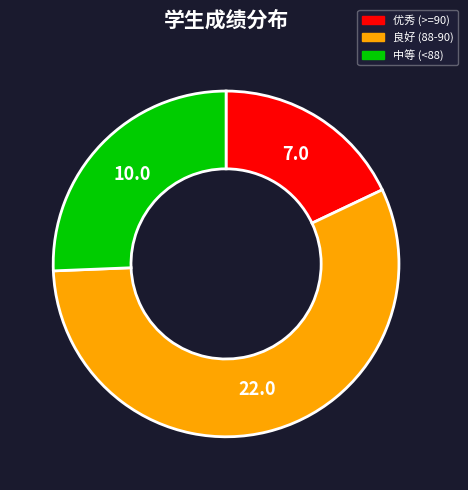

Is there a majority slice in this chart?

Yes